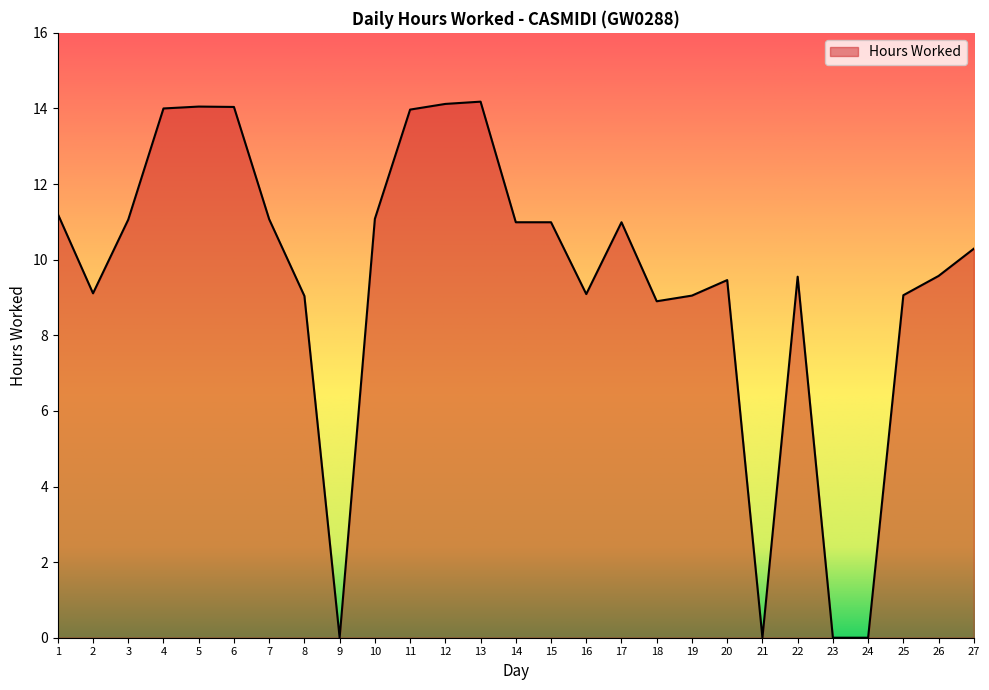

Which has a higher value, 19 or 11?

11